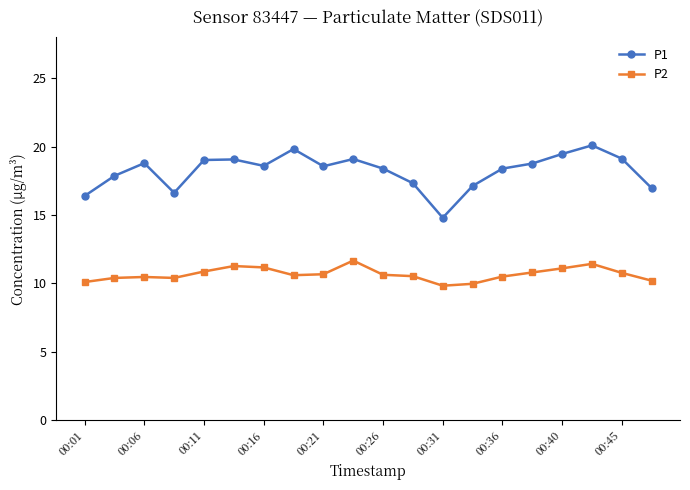

At how many categories does at least one series exceed 14?

20